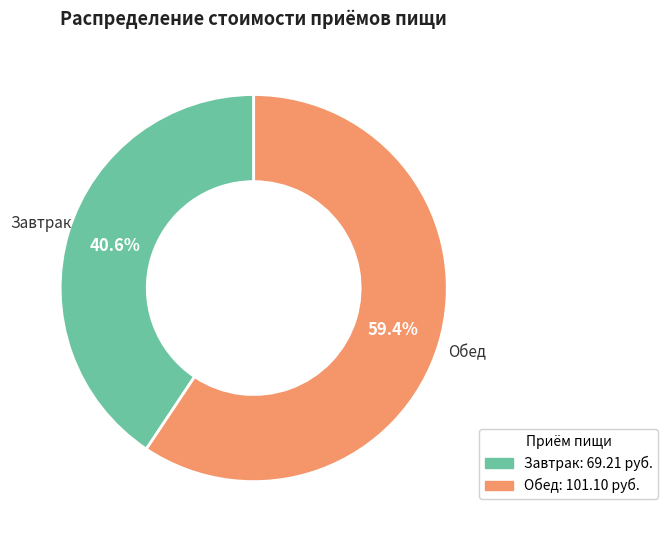

To the nearest percent, what portion does Обед represent?

59%